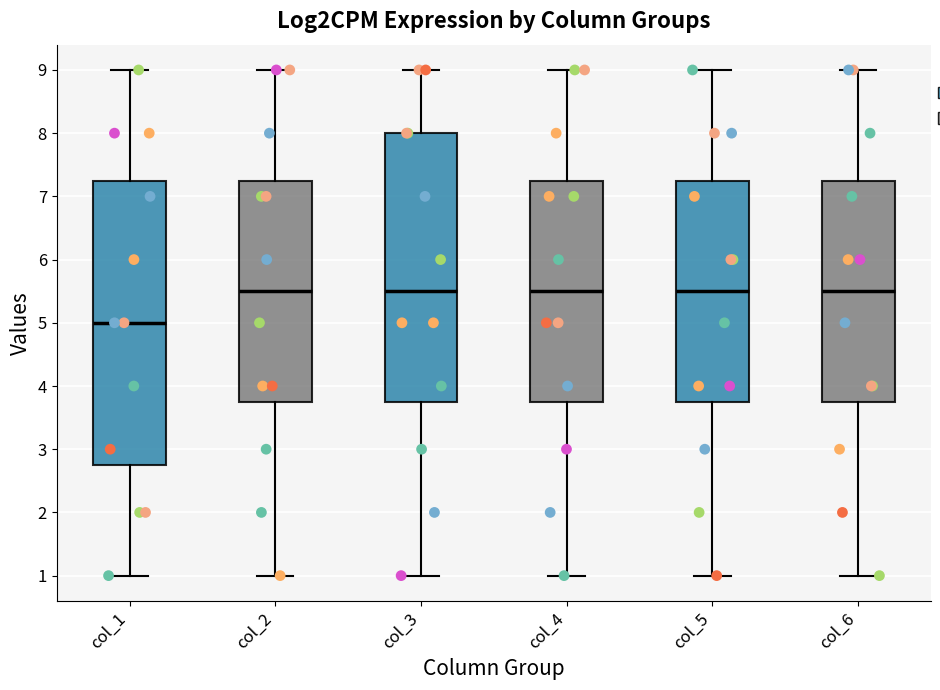

Comparing the boxes themselves (not the whiskers), which one is the tallest?

col_1